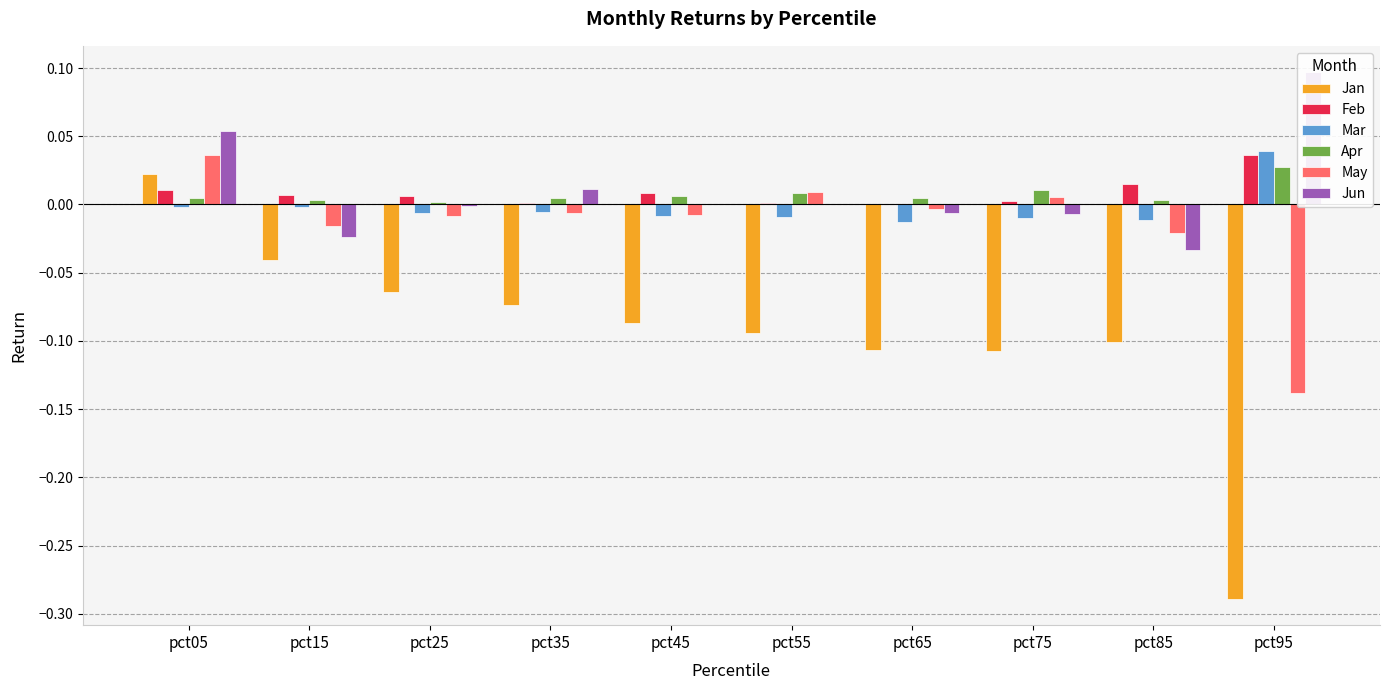

Which has a higher value, pct75 or pct65?

pct65